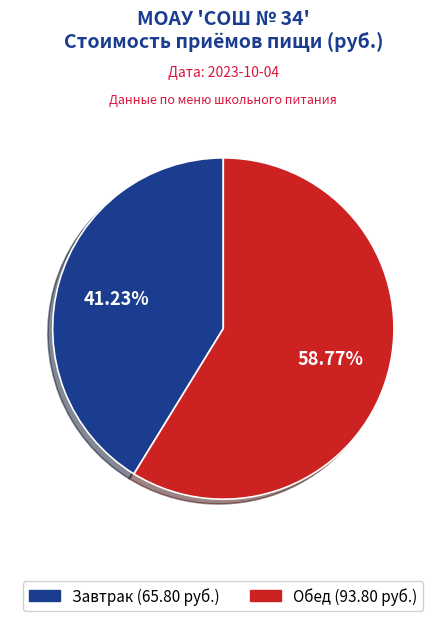

What is the majority slice?

Обед